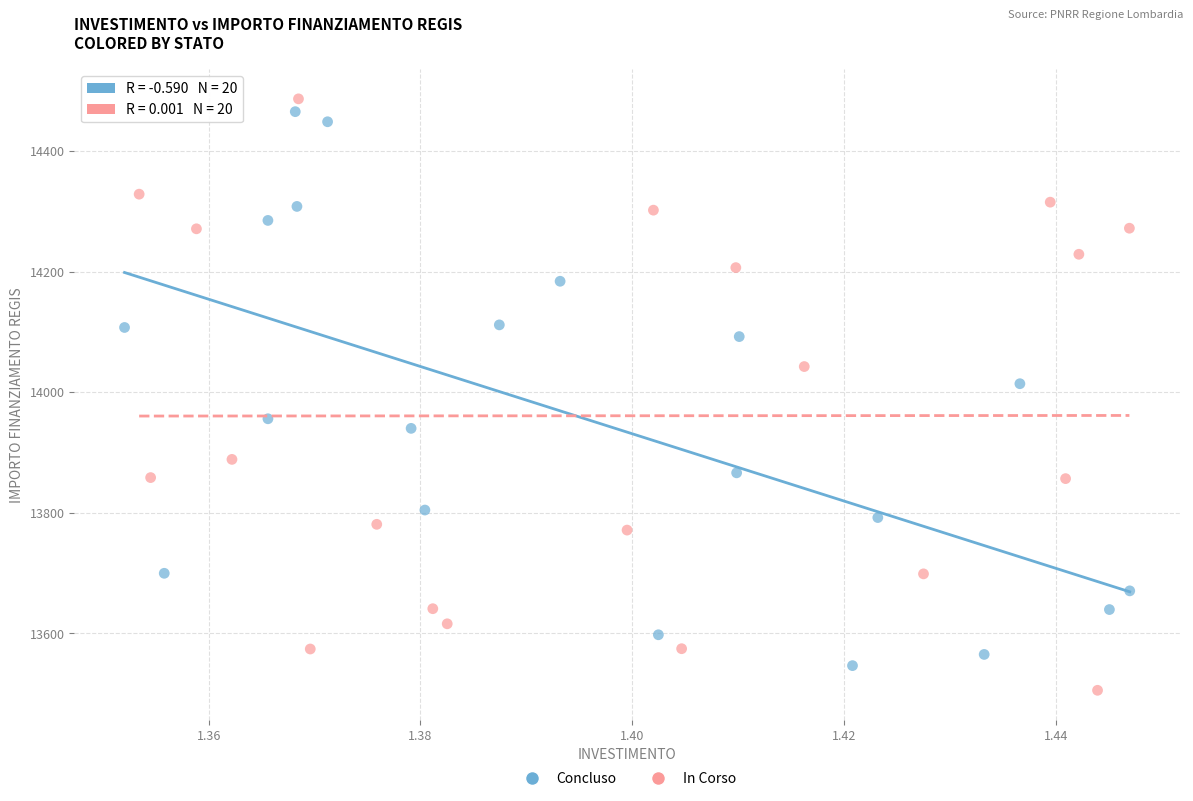

Which series reaches the minimum Y coordinate?

In Corso